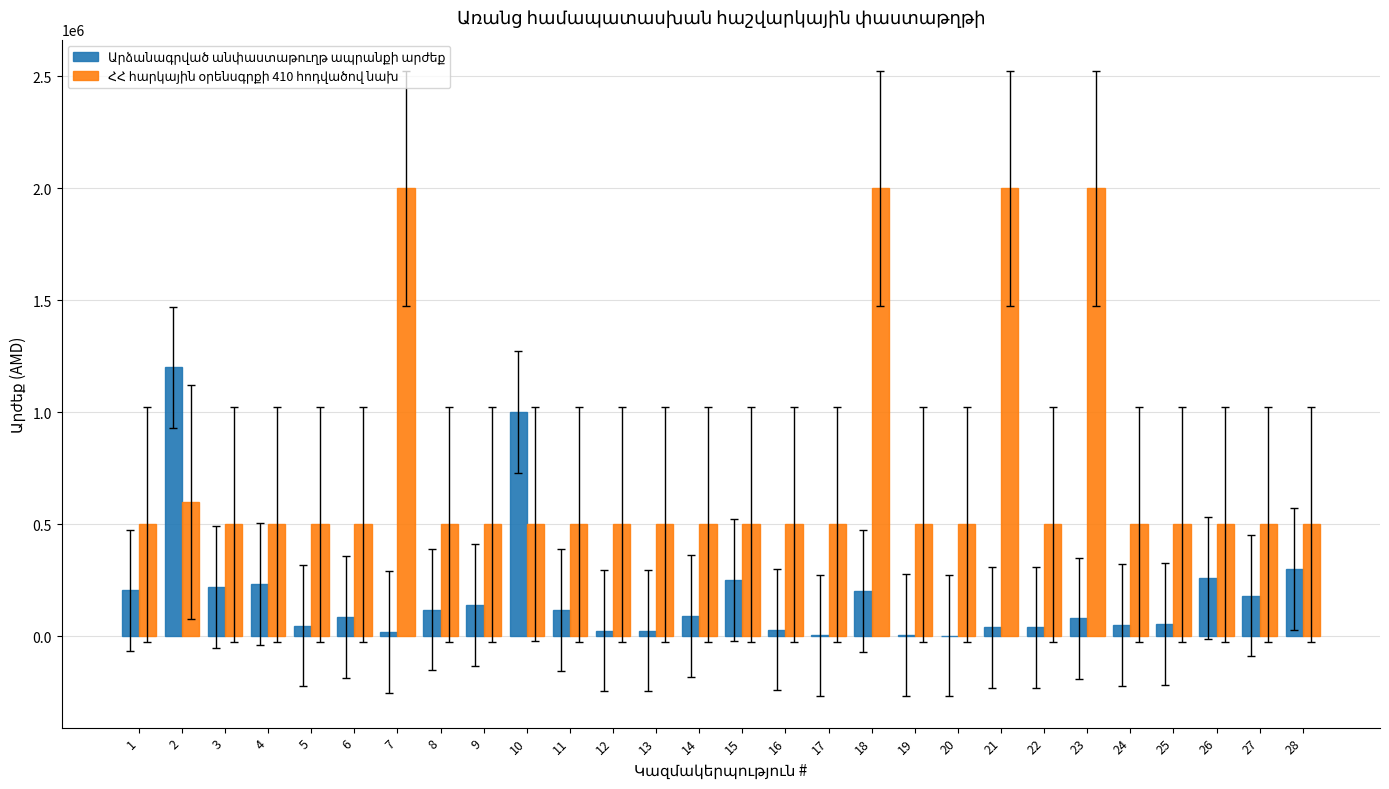

Where is Արձանագրված անփաստաթուղթ ապրանքի արժեք nearest to the value 601603?

28